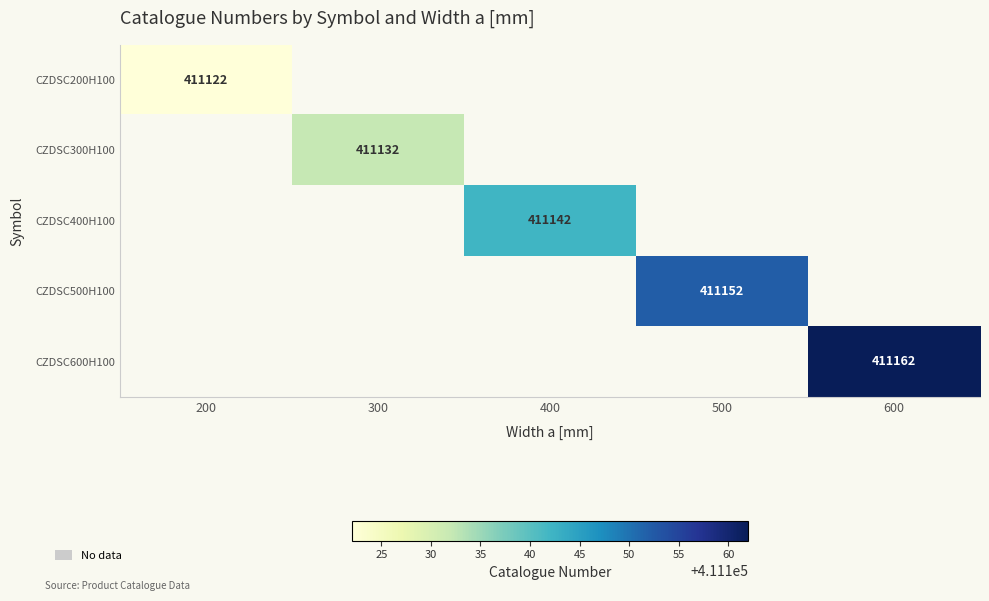

Which category has the highest value across all series?

600